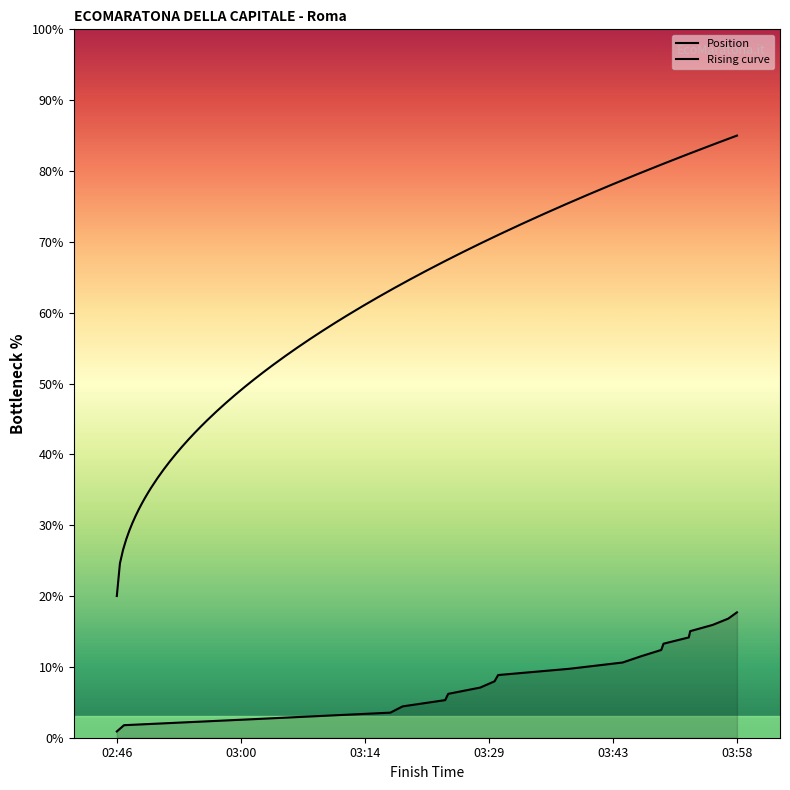

What position from the right is 03:49:38?

6